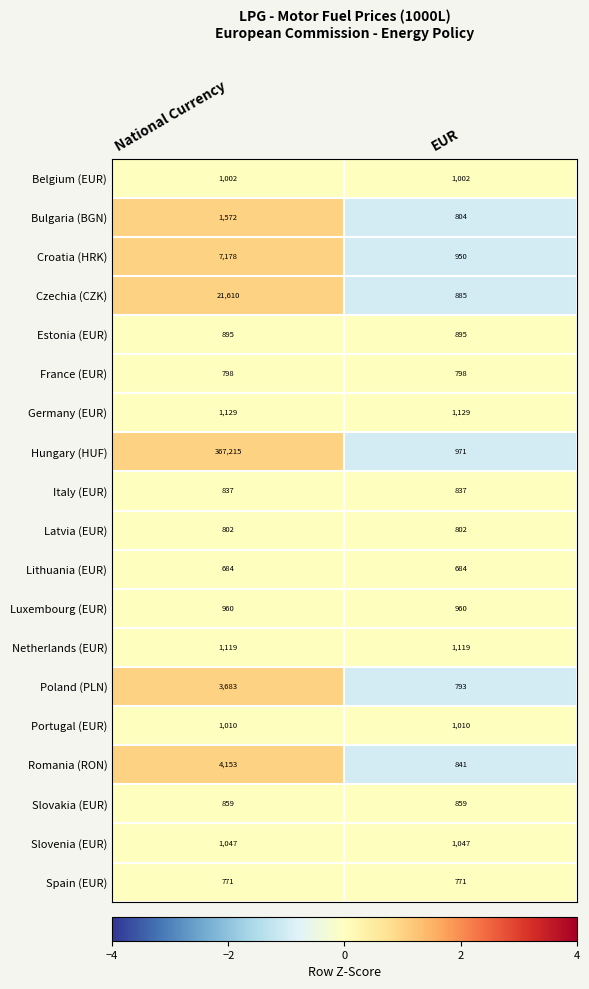

Read the Croatia (HRK) value at EUR.

950